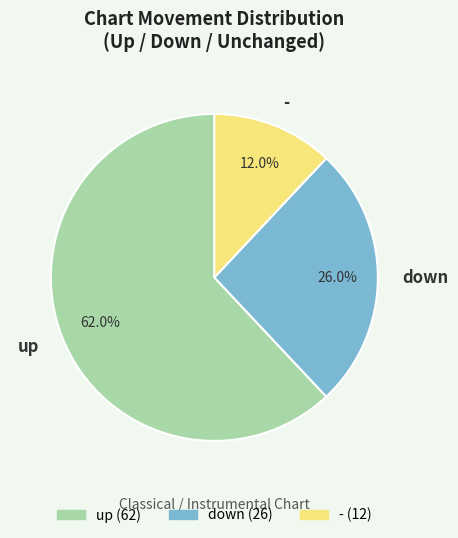

How many segments does this pie chart have?

3